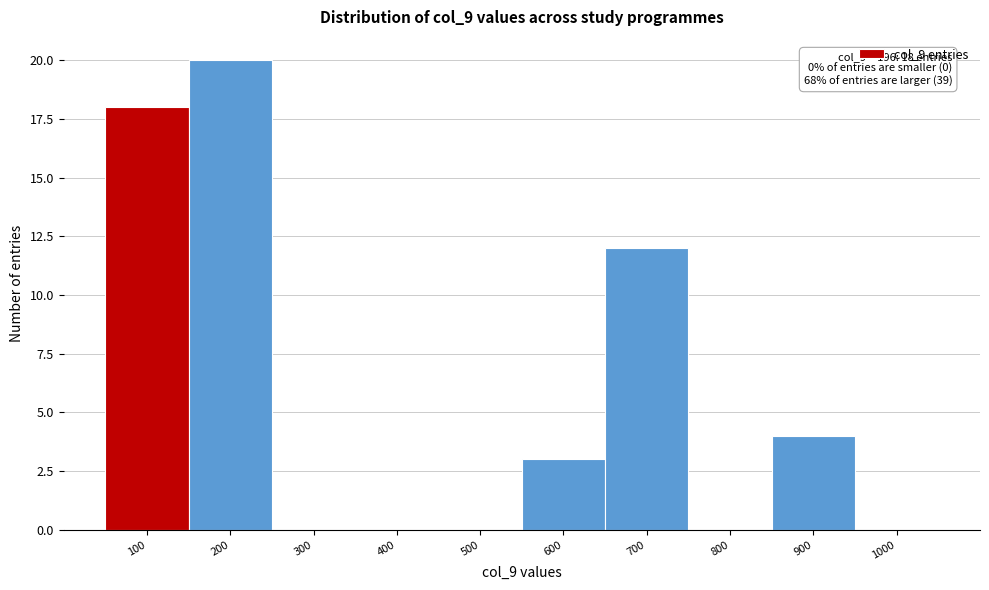

Reading right to left, extract all data points from this chart.

1000=0	900=4	800=0	700=12	600=3	500=0	400=0	300=0	200=20	100=18